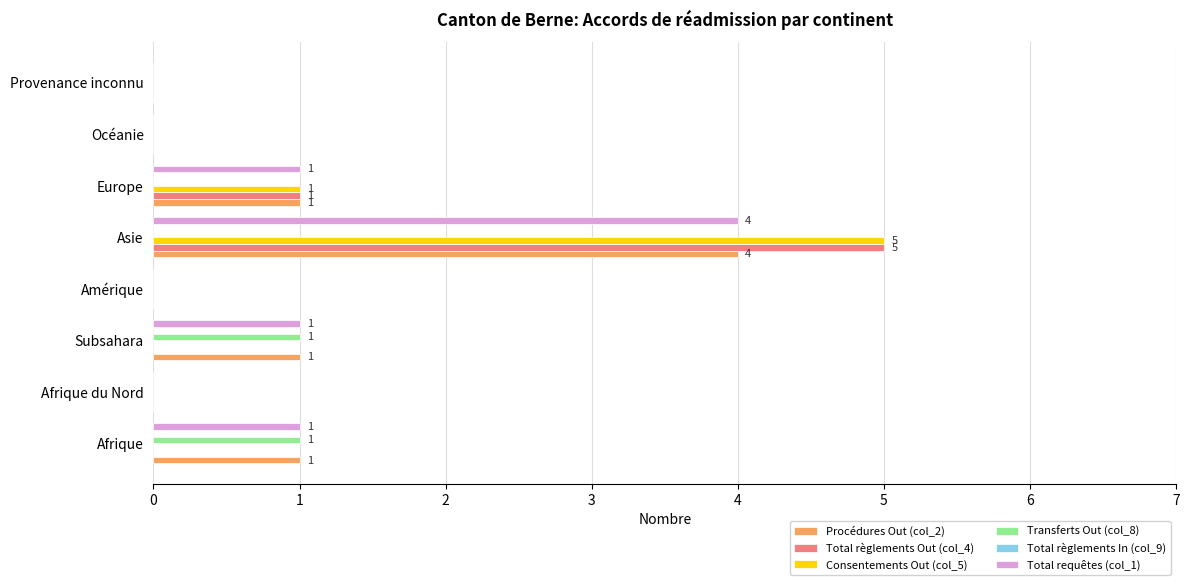

What is the highest value of the Total requêtes (col_1) series?

4